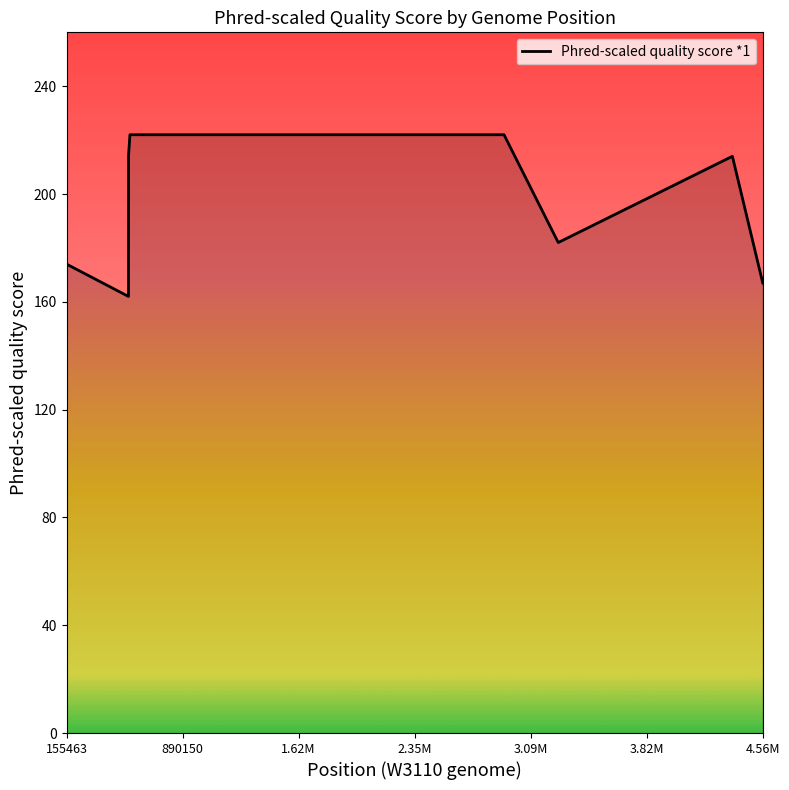

What is the minimum value shown in the chart?

162